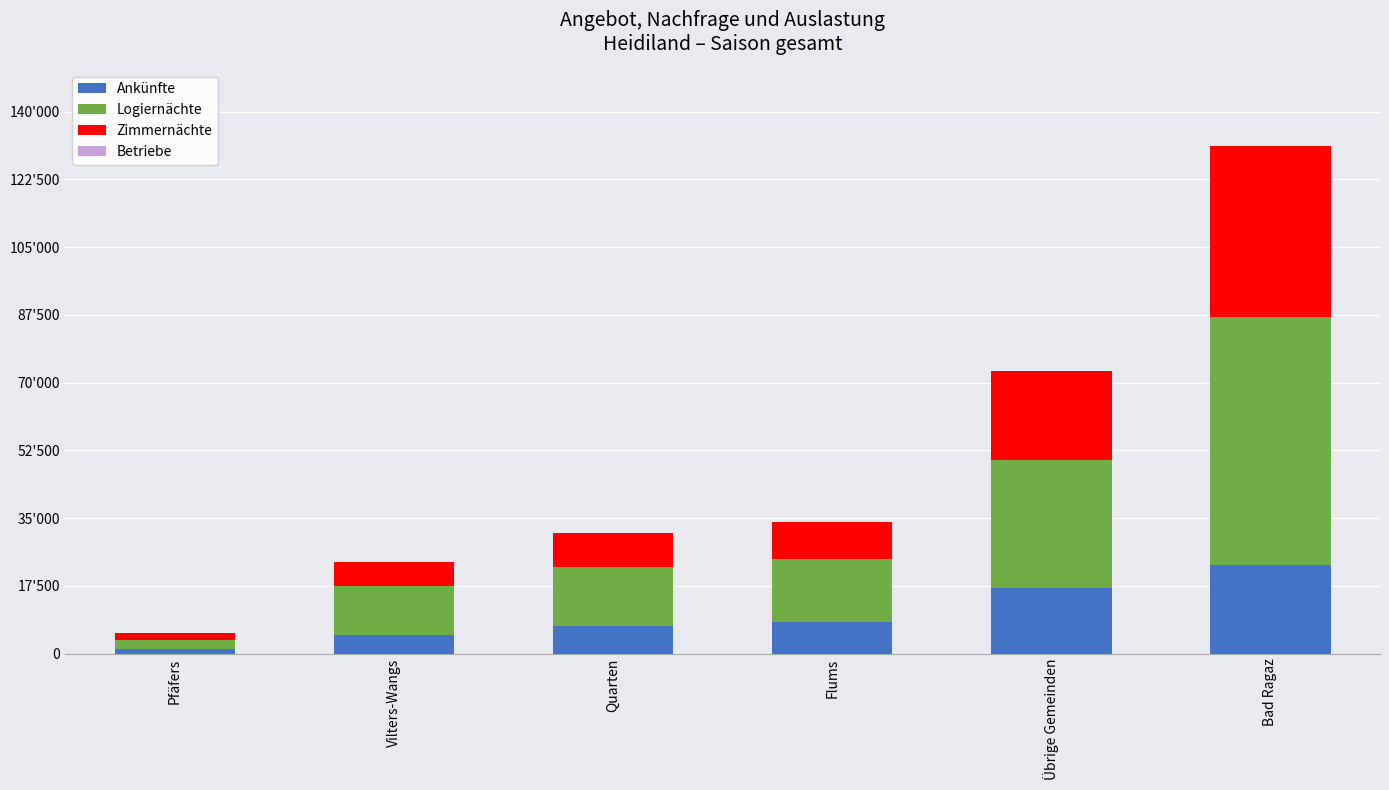

Does the chart contain stacked bars?

Yes